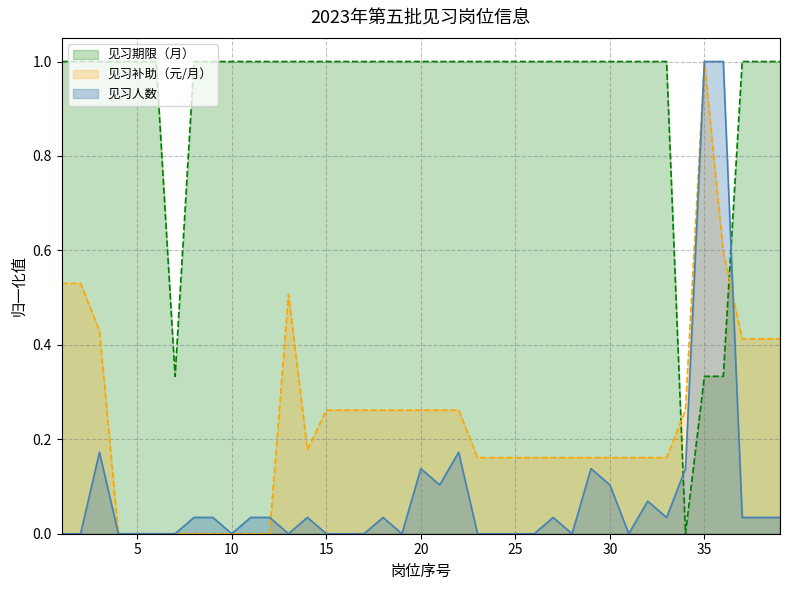

True or false: 见习补助（元/月） has a value of 0.3 at 30.

False